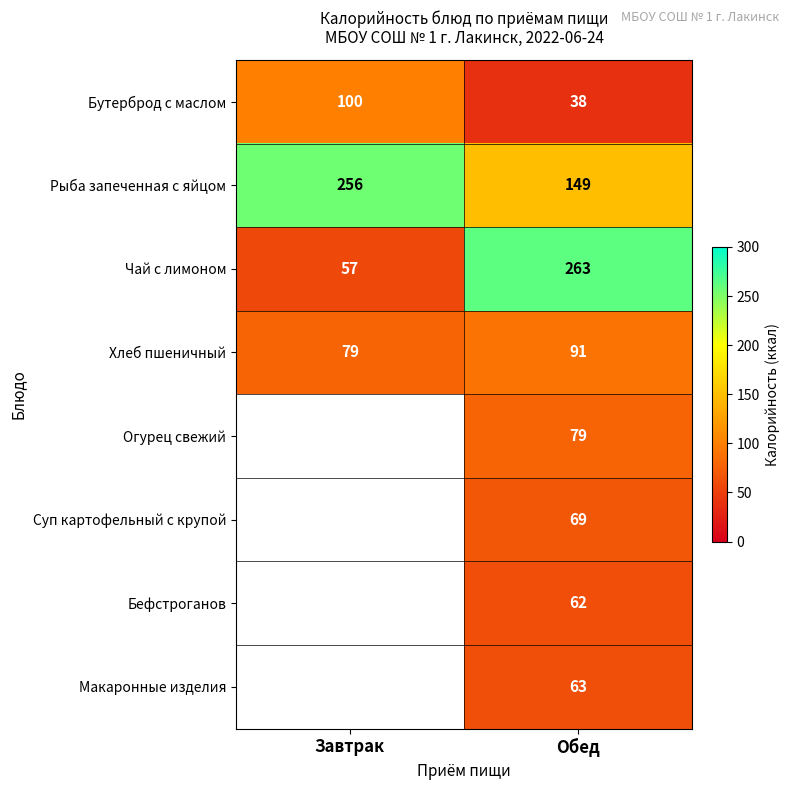

What is the difference between the Хлеб пшеничный values at Обед and Завтрак?

12